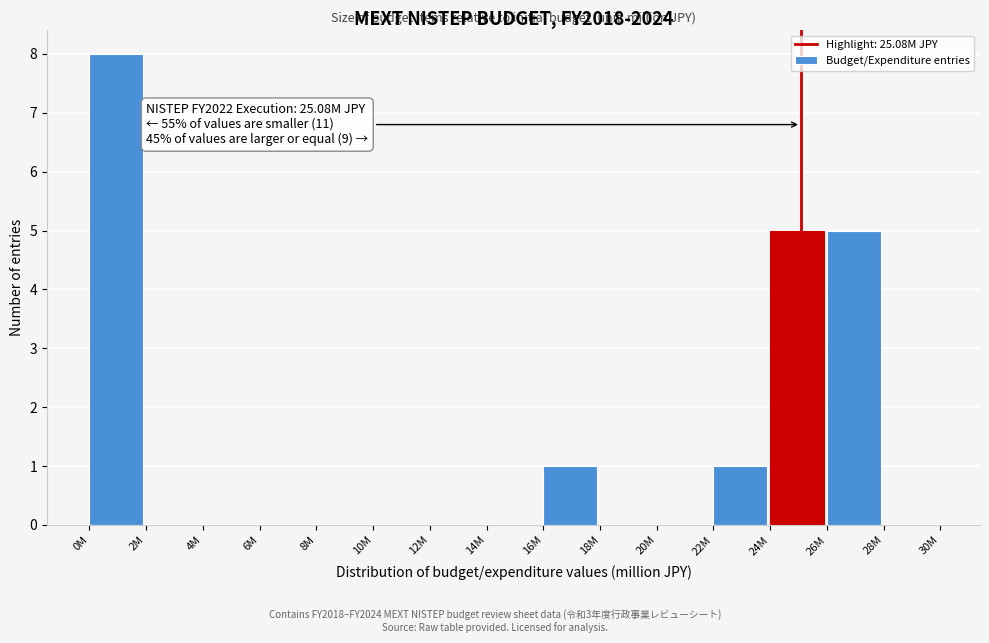

Reading left to right, transcribe all the data shown in this chart.

0M=8	2M=0	4M=0	6M=0	8M=0	10M=0	12M=0	14M=0	16M=1	18M=0	20M=0	22M=1	24M=5	26M=5	28M=0